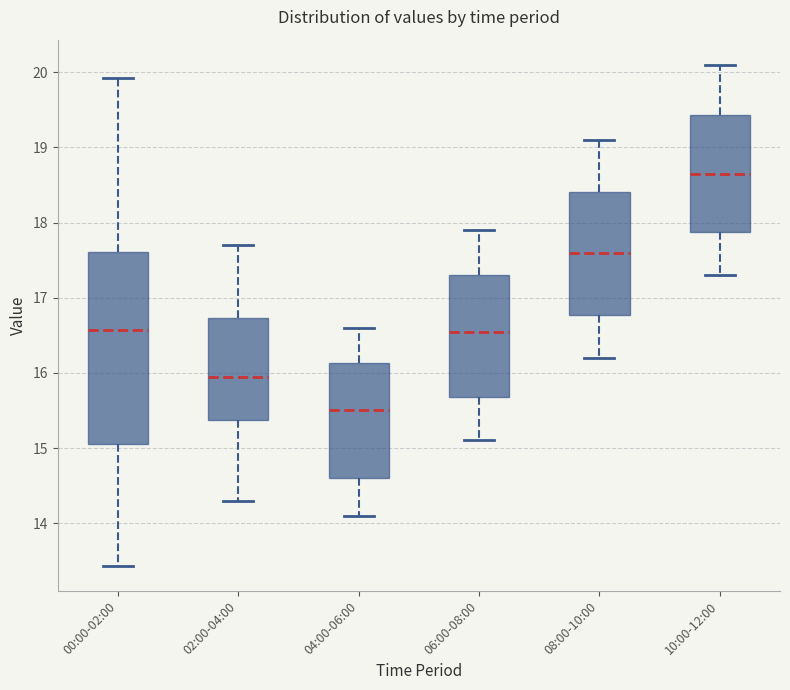

Reading left to right, transcribe this box plot: for each box, give where its median line is, the range the box spans, and where its two whiskers end, as read against the y-axis. The values are not printed on the chart, so give them approximately, as read against the axis.

00:00-02:00: median 16.6, box 15.1 to 17.6, whiskers 13.4 to 19.9
02:00-04:00: median 16.0, box 15.4 to 16.7, whiskers 14.3 to 17.7
04:00-06:00: median 15.5, box 14.6 to 16.1, whiskers 14.1 to 16.6
06:00-08:00: median 16.6, box 15.7 to 17.3, whiskers 15.1 to 17.9
08:00-10:00: median 17.6, box 16.8 to 18.4, whiskers 16.2 to 19.1
10:00-12:00: median 18.7, box 17.9 to 19.4, whiskers 17.3 to 20.1